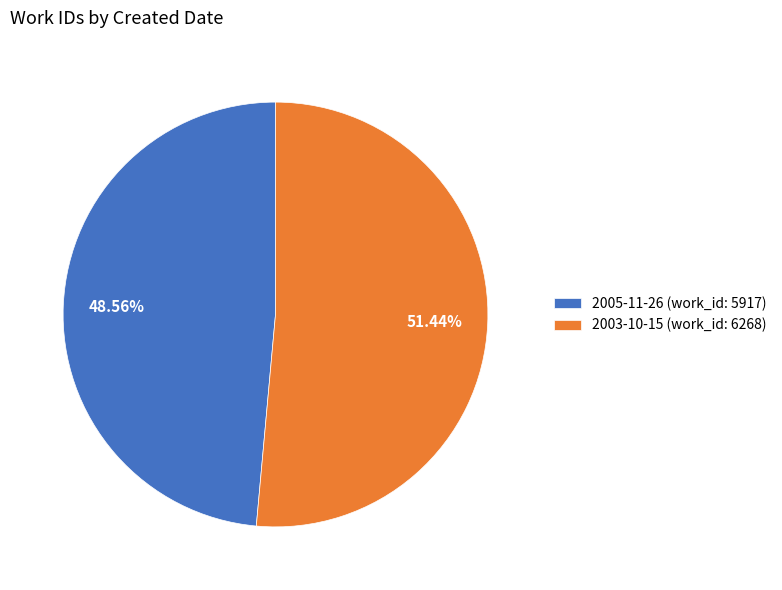

Which has a higher value, 2003-10-15 or 2005-11-26?

2003-10-15